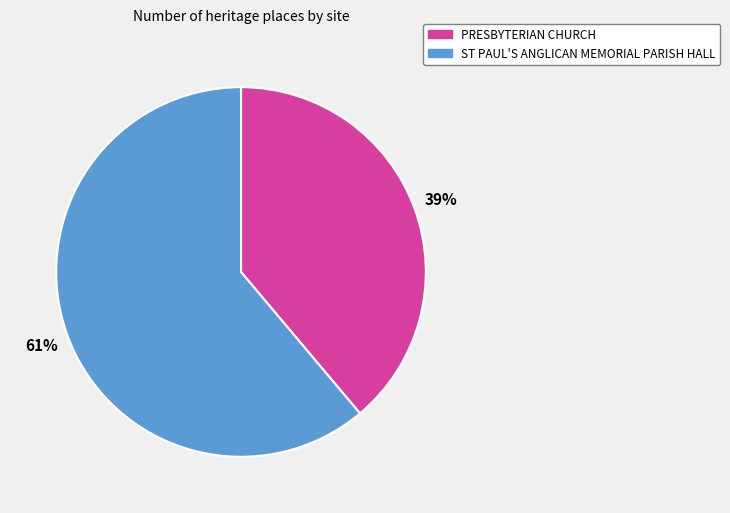

What is the largest slice in the pie chart?

ST PAUL'S ANGLICAN MEMORIAL PARISH HALL